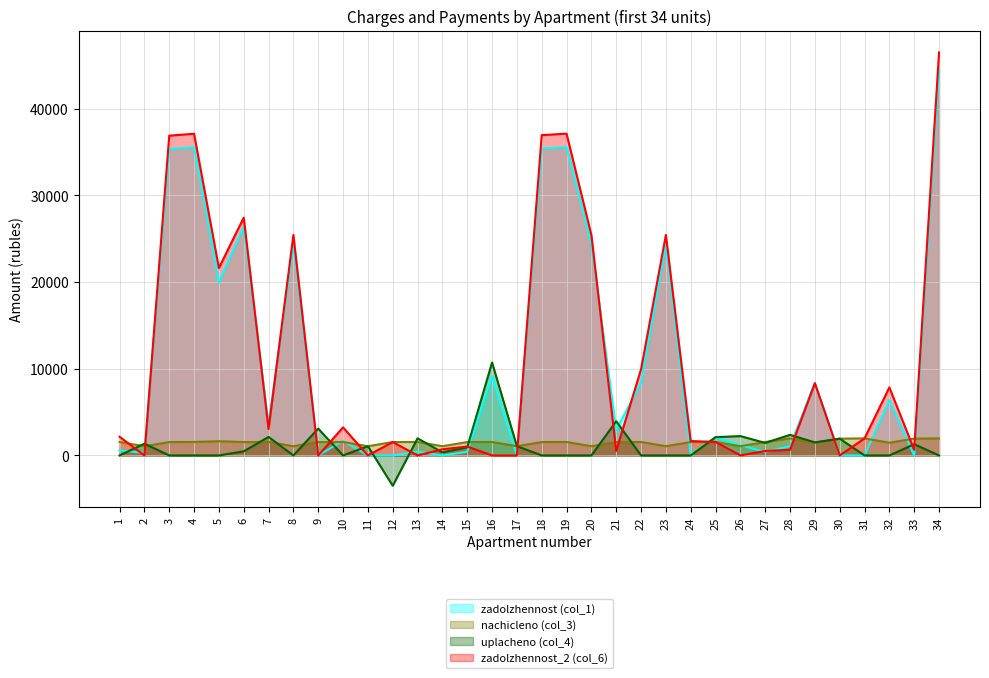

Where does the zadolzhennost (col_1) series first go above 2106?

3